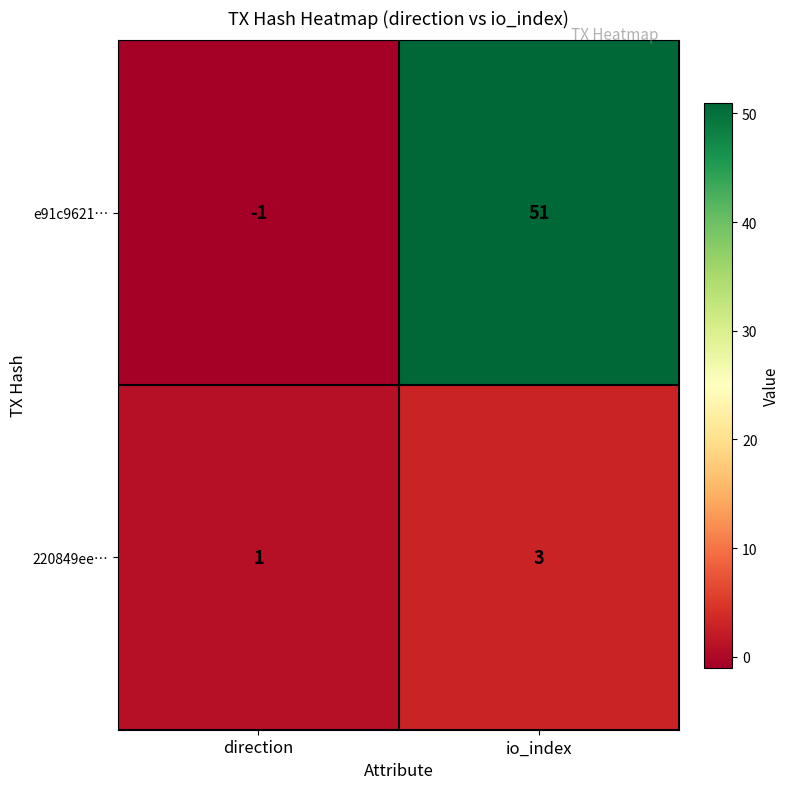

List the series in order of their peak value, highest first.

e91c9621…, 220849ee…